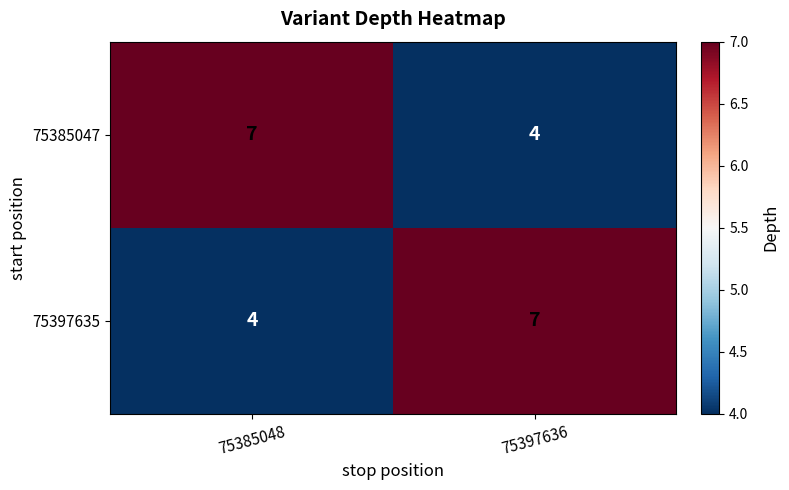

What is the maximum value shown in the chart?

7